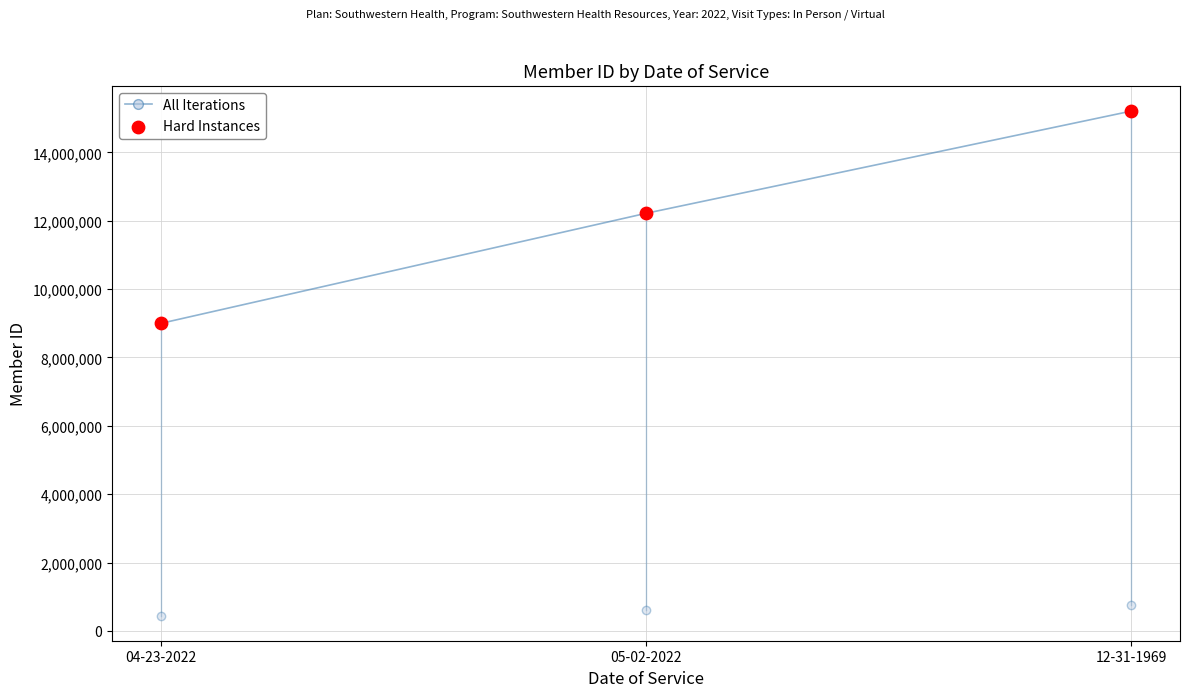

At how many categories does at least one series exceed 9777251?

2